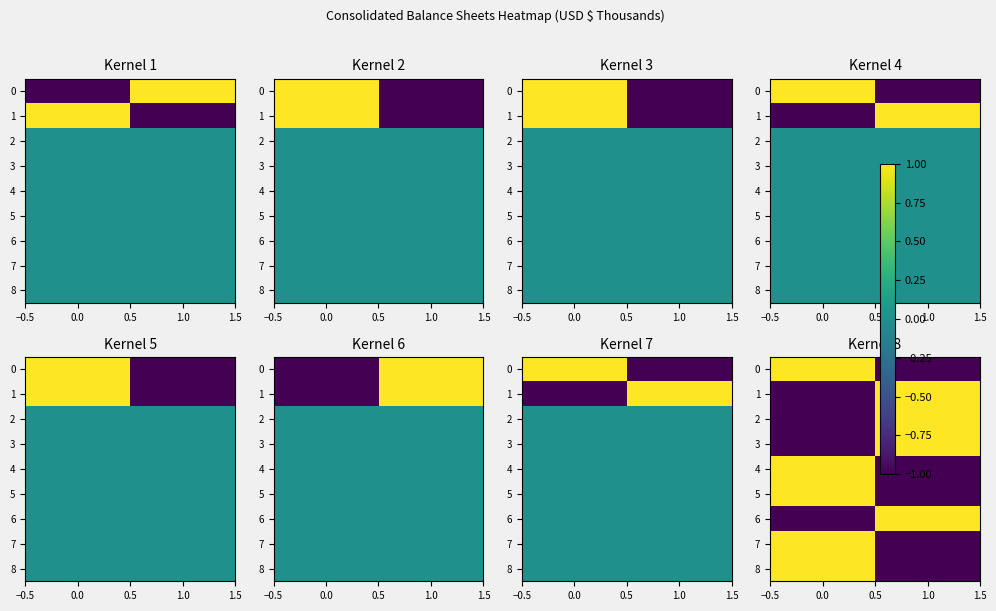

Is it true that 6 equals -1 at 0.0?

True